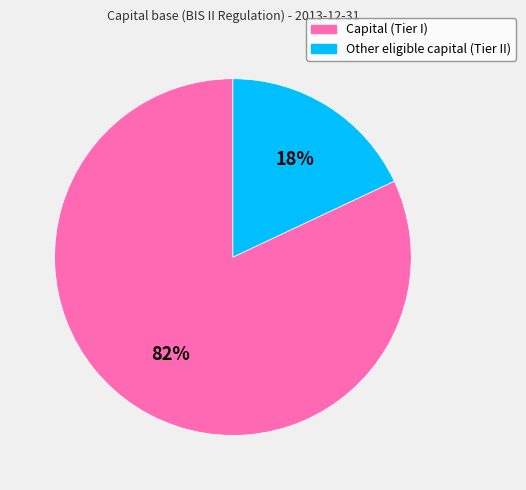

Is the sum of Other eligible capital (Tier II) and Capital (Tier I) greater than half?

Yes